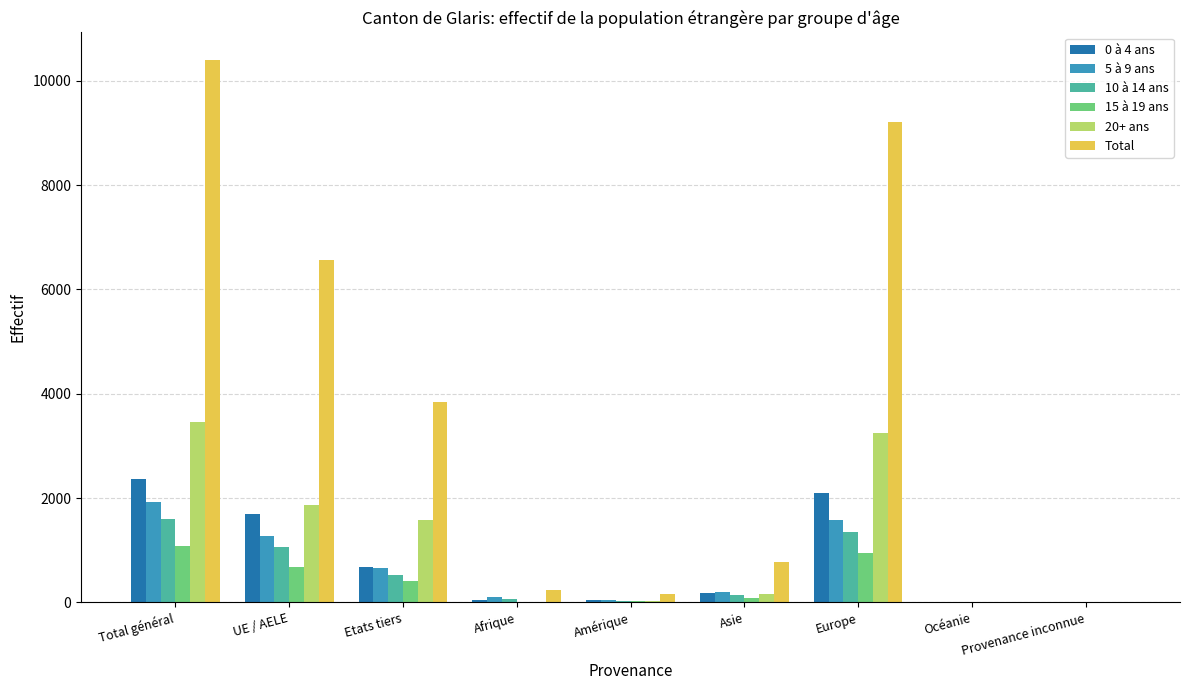

What is the total value across all series at Provenance inconnue?

14